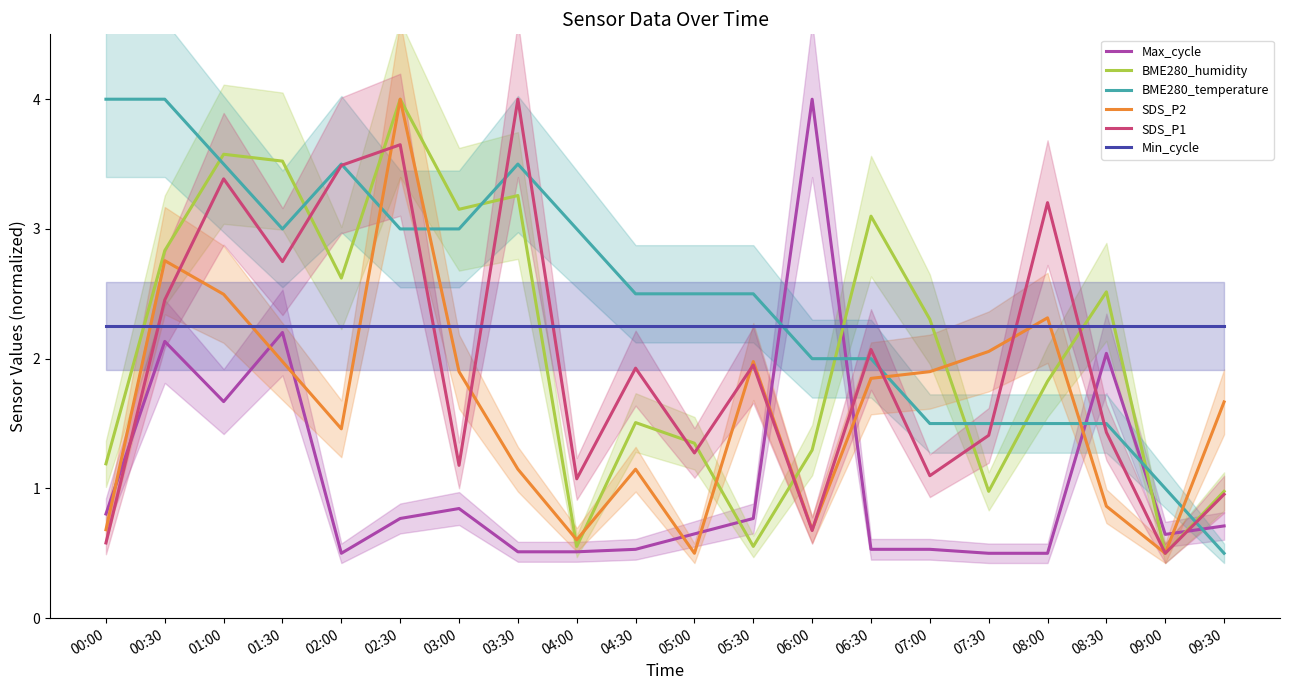

List the labels in order of Max_cycle value, smallest first.

02:00, 07:30, 08:00, 03:30, 04:00, 04:30, 06:30, 07:00, 09:00, 05:00, 09:30, 02:30, 05:30, 00:00, 03:00, 01:00, 08:30, 00:30, 01:30, 06:00